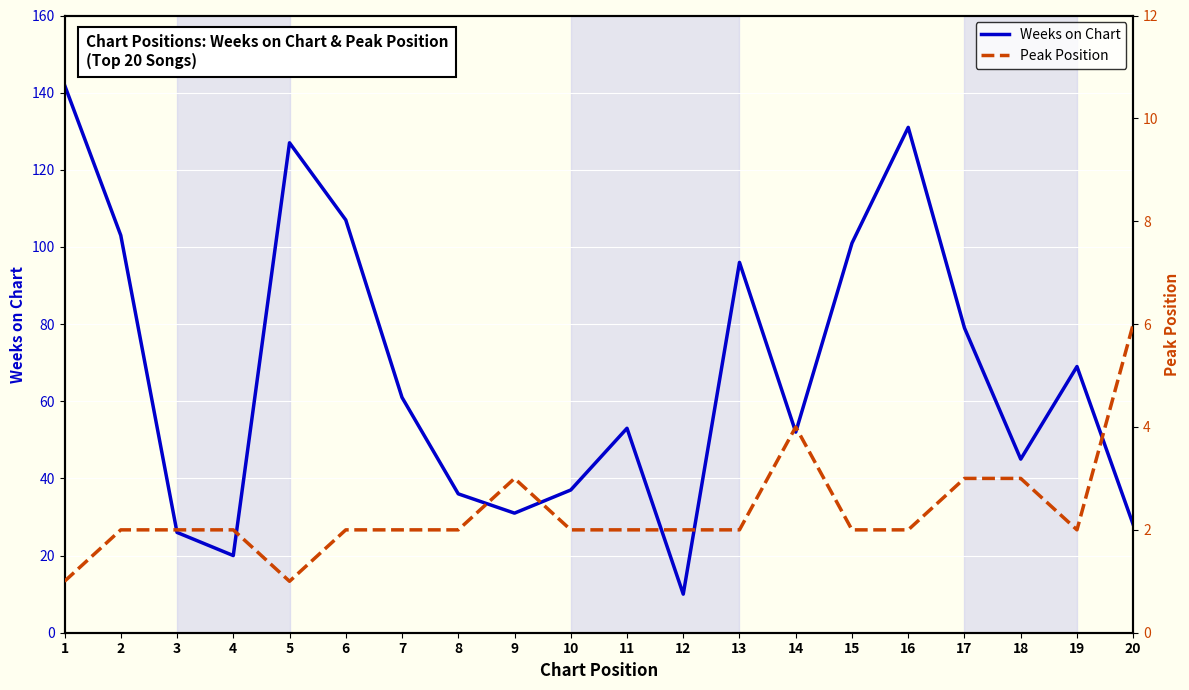

Reading left to right, extract all data points from this chart.

Weeks on Chart: 1=142	2=103	3=26	4=20	5=127	6=107	7=61	8=36	9=31	10=37	11=53	12=10	13=96	14=52	15=101	16=131	17=79	18=45	19=69	20=28
Peak Position: 1=1	2=2	3=2	4=2	5=1	6=2	7=2	8=2	9=3	10=2	11=2	12=2	13=2	14=4	15=2	16=2	17=3	18=3	19=2	20=6